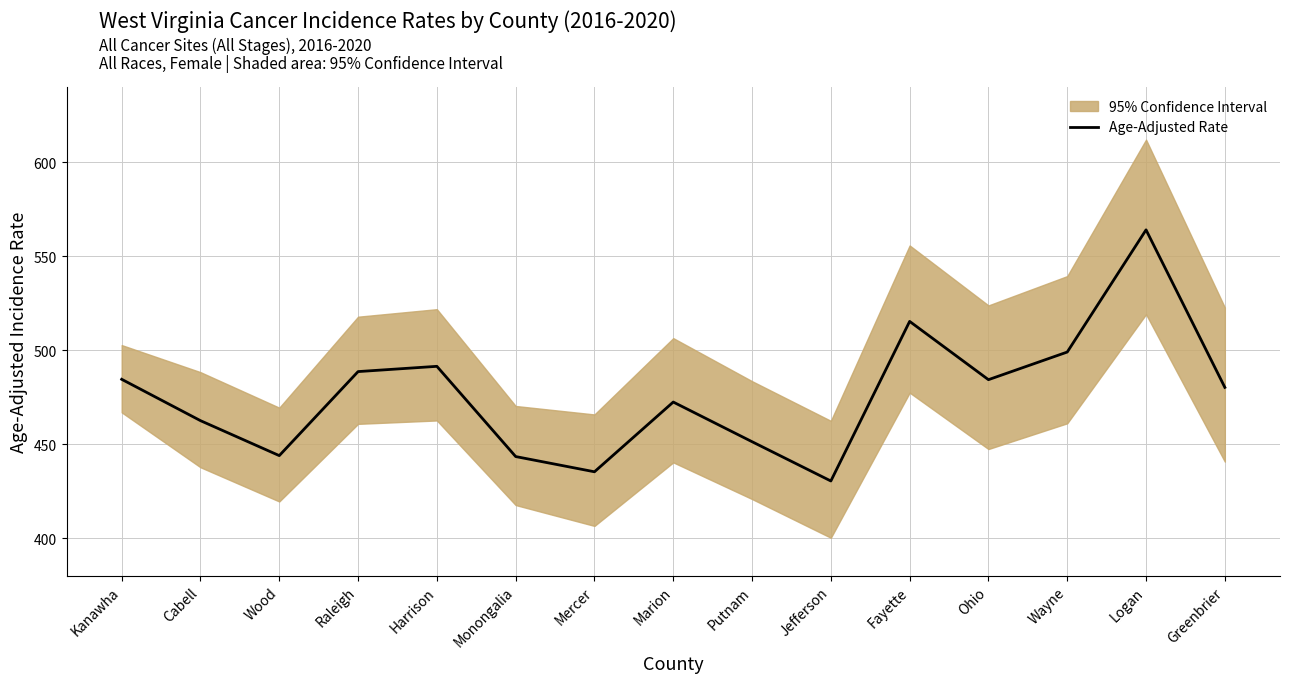

Rank the categories by value from highest to lowest.

Logan, Fayette, Wayne, Harrison, Raleigh, Kanawha, Ohio, Greenbrier, Marion, Cabell, Putnam, Wood, Monongalia, Mercer, Jefferson